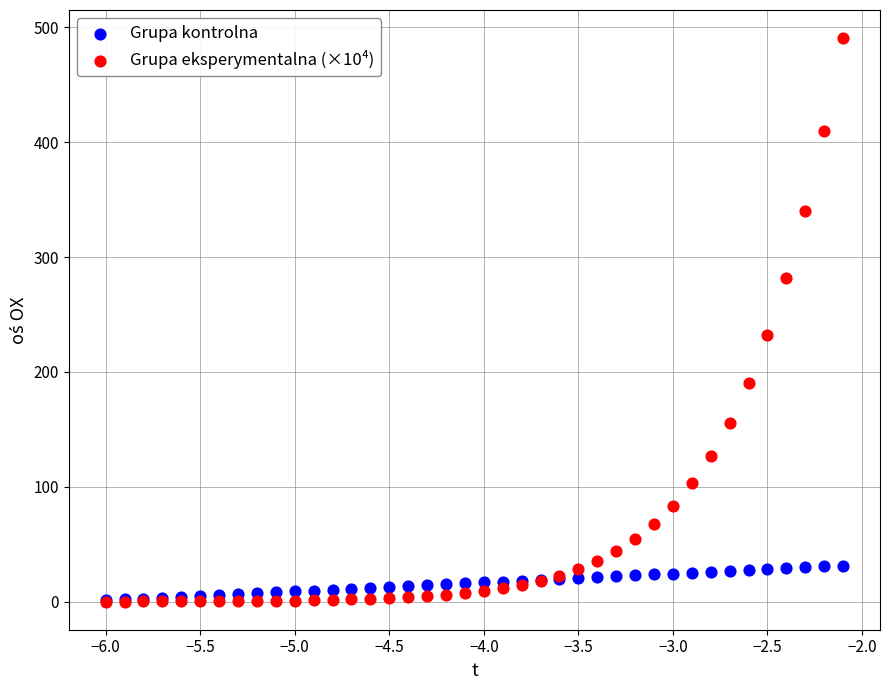

Across all series, what Y value is closest to 245?

231.9